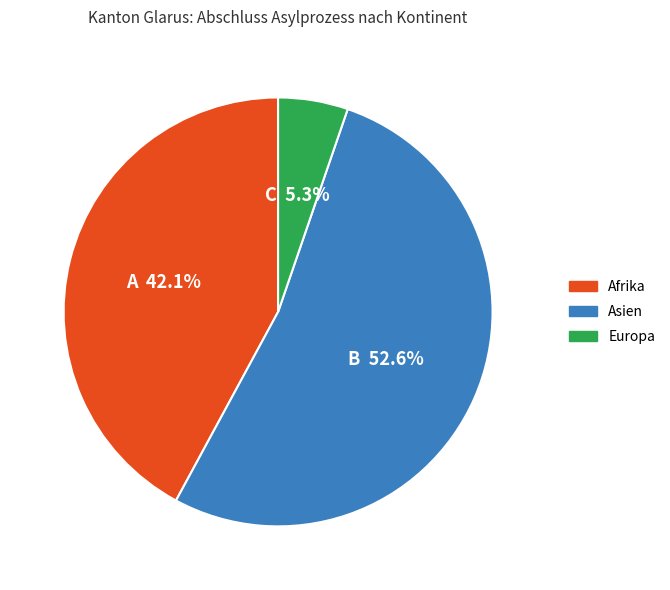

Count the number of slices in the pie.

3